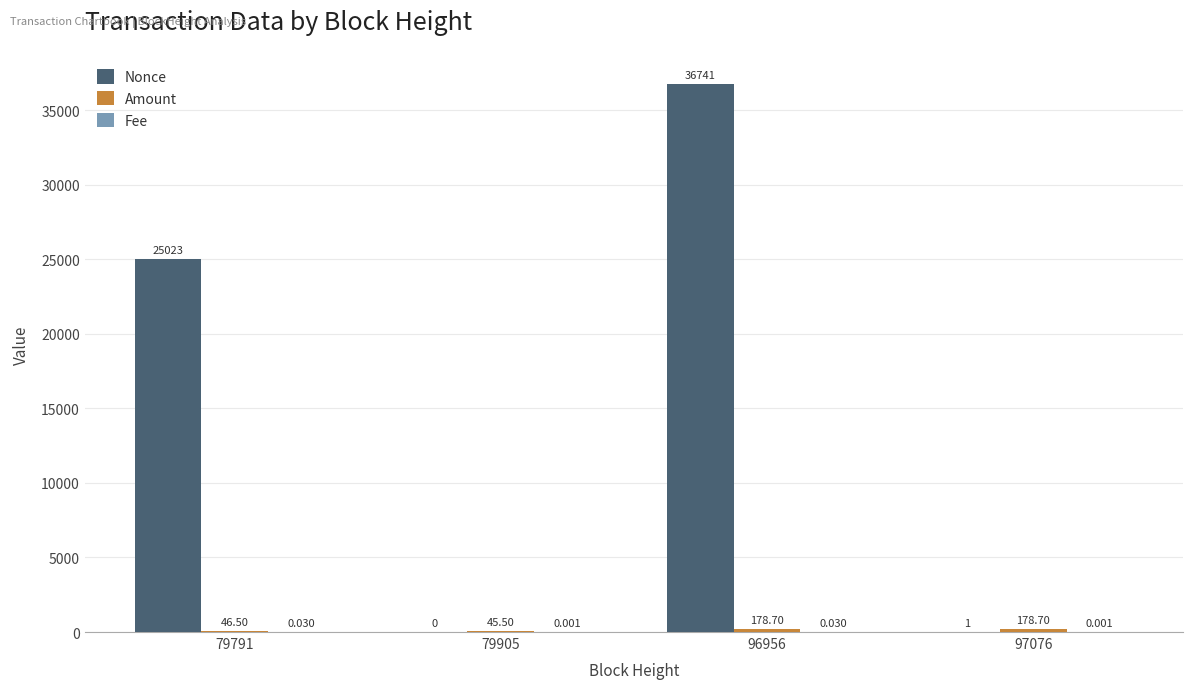

Between 79791 and 97076, which series saw the biggest shift?

Nonce